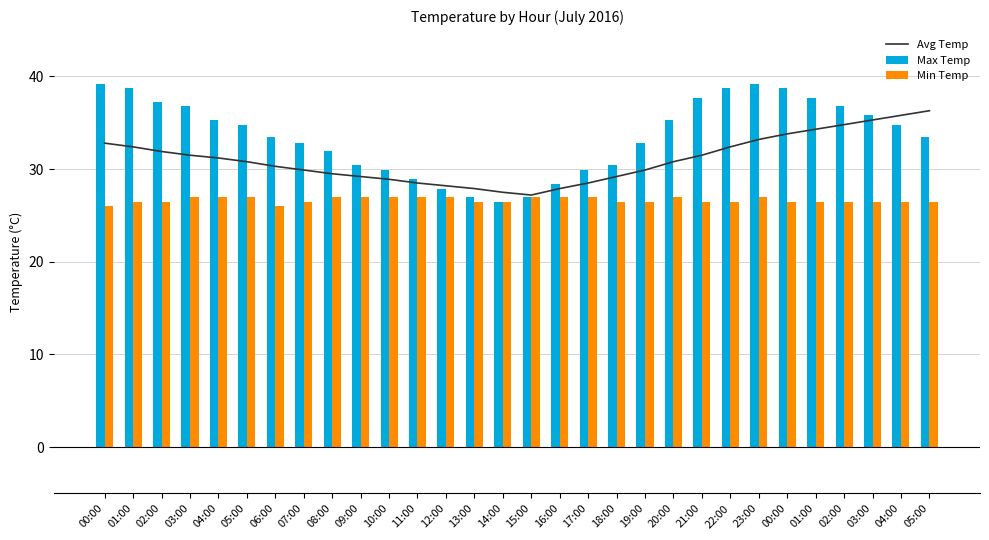

What is the difference between the second highest and minimum values in the Max Temp series?

12.7